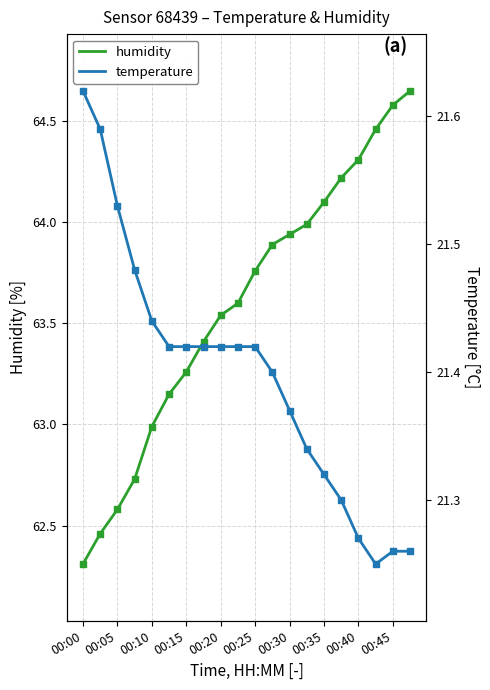

Which series contains the lowest Y value?

temperature